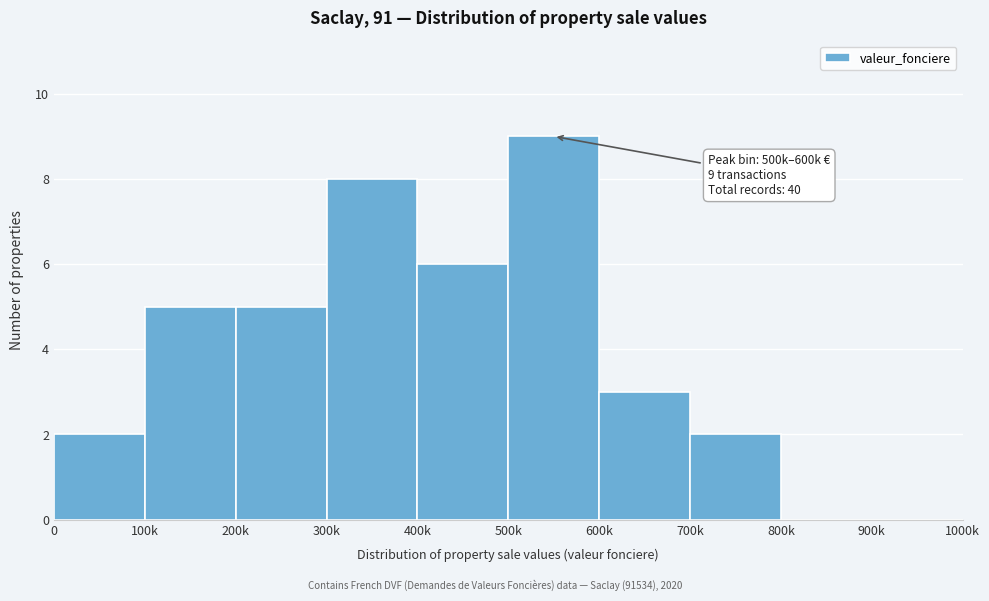

Reading right to left, list all the values displayed in this chart.

900k=0	800k=0	700k=2	600k=3	500k=9	400k=6	300k=8	200k=5	100k=5	0=2